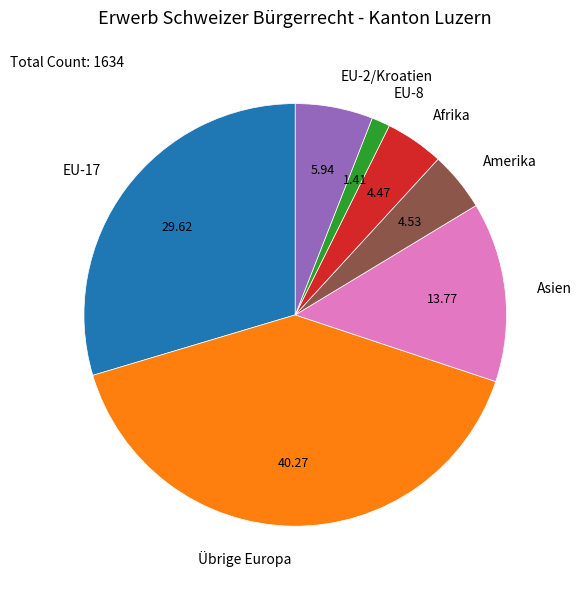

Combined, do Übrige Europa and Afrika account for over 50%?

No